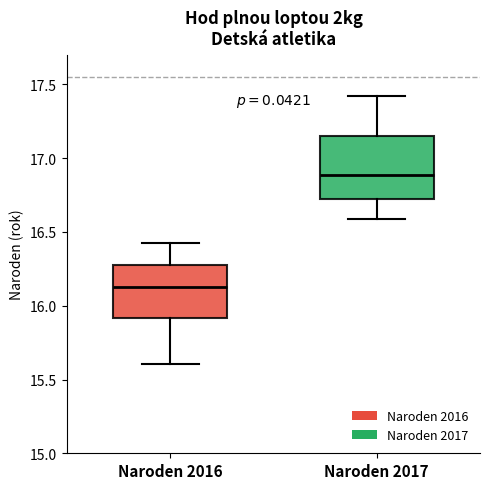

Which box's median line is the lowest?

Naroden 2016